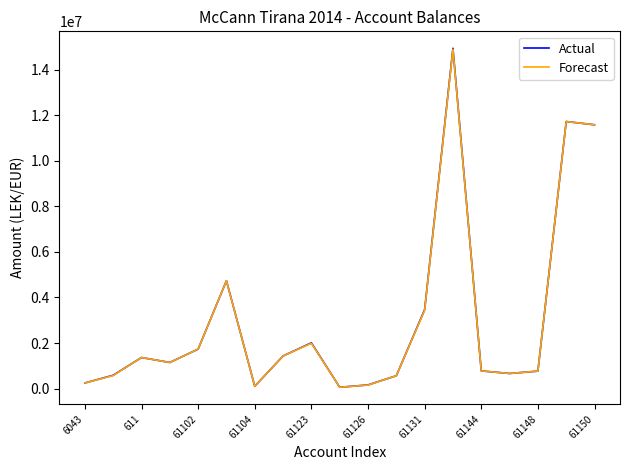

Which series has the largest range (max minus min)?

Actual